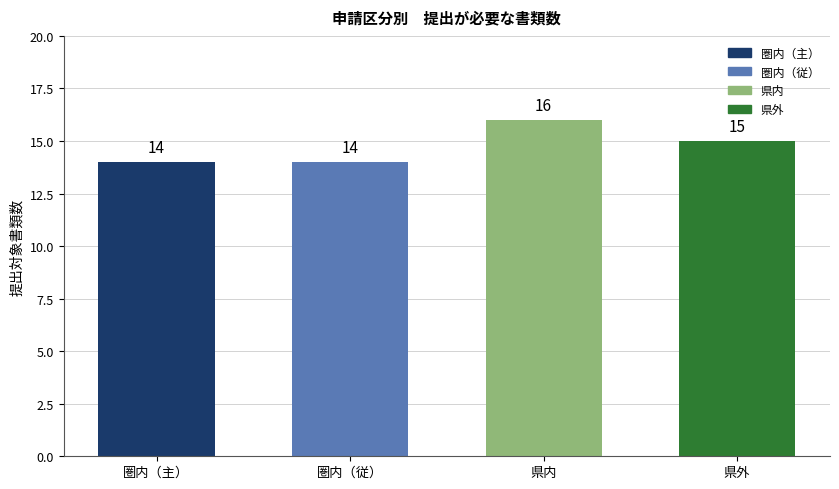

How many data points does each series have?

4